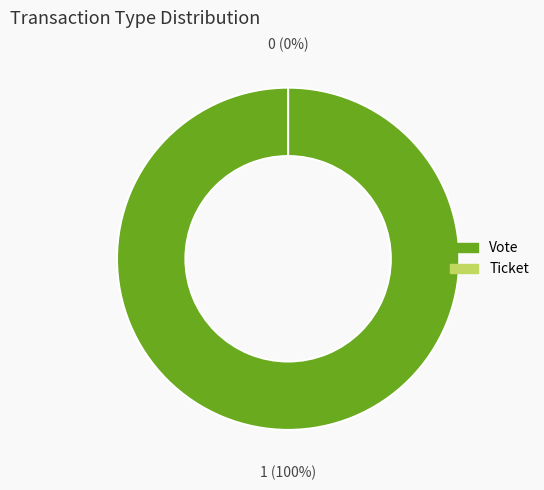

Which has a higher value, Vote or Ticket?

Vote